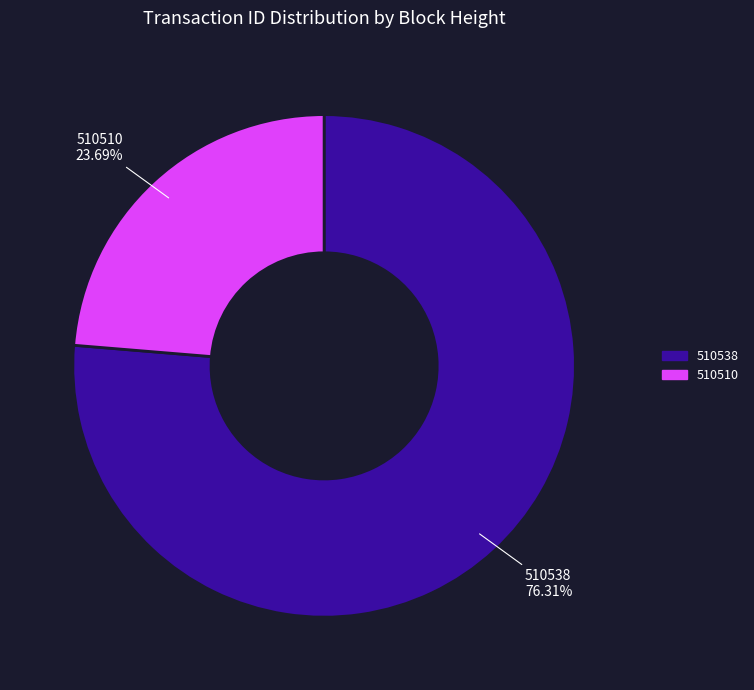

To the nearest percent, what portion does 510510 represent?

24%